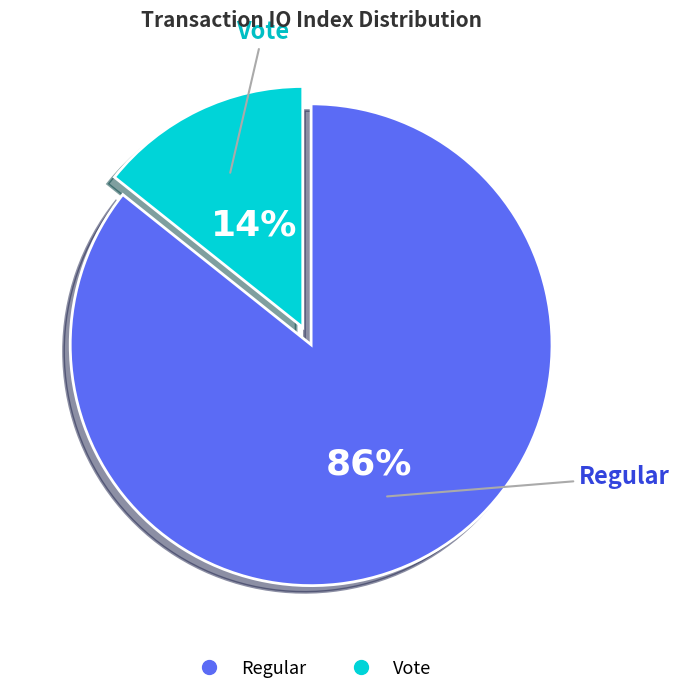

Between Regular and Vote, which is larger?

Regular